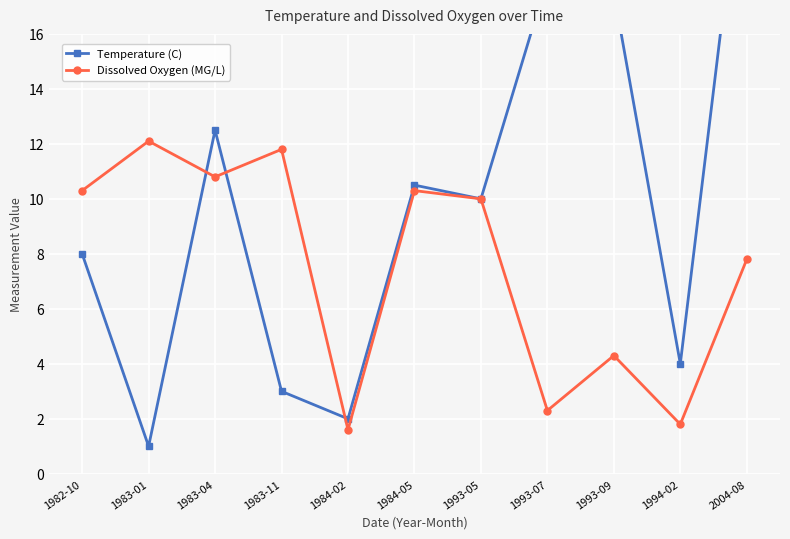

What is the value of the Dissolved Oxygen (MG/L) point at the 11th from the left?

7.8